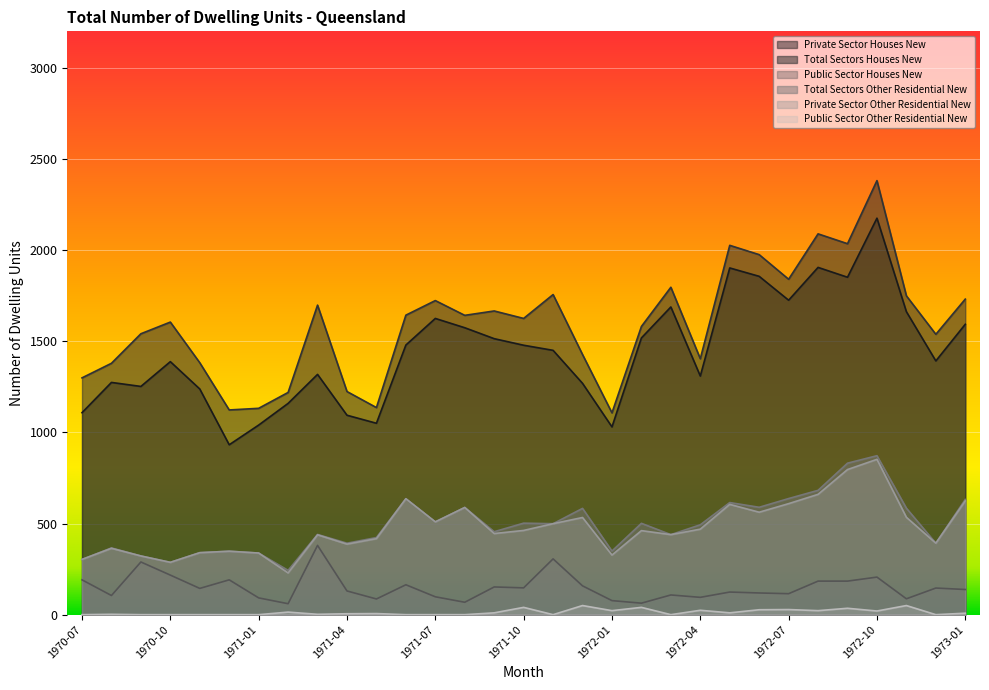

How many values in the Public Sector Houses New series are below 138?

15